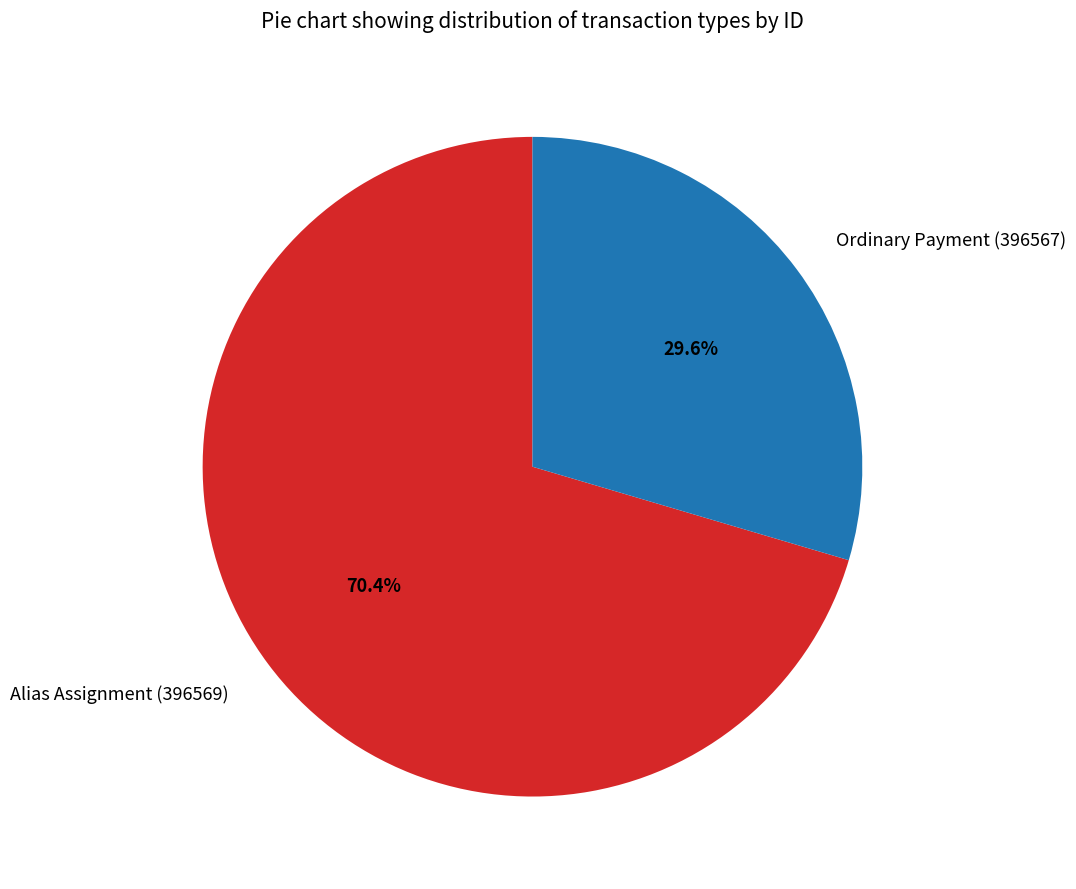

Between Ordinary Payment (396567) and Alias Assignment (396569), which is larger?

Alias Assignment (396569)